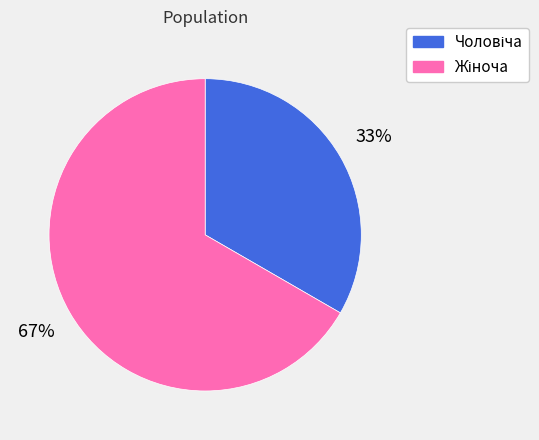

Is there any slice that represents more than half of the pie?

Yes